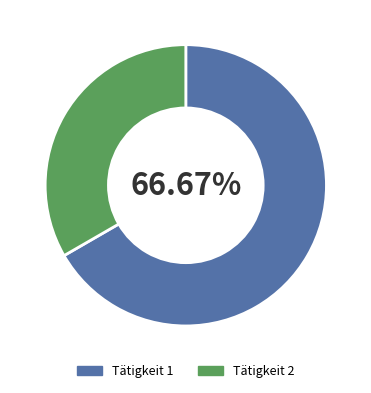

Between Tätigkeit 1 and Tätigkeit 2, which is larger?

Tätigkeit 1